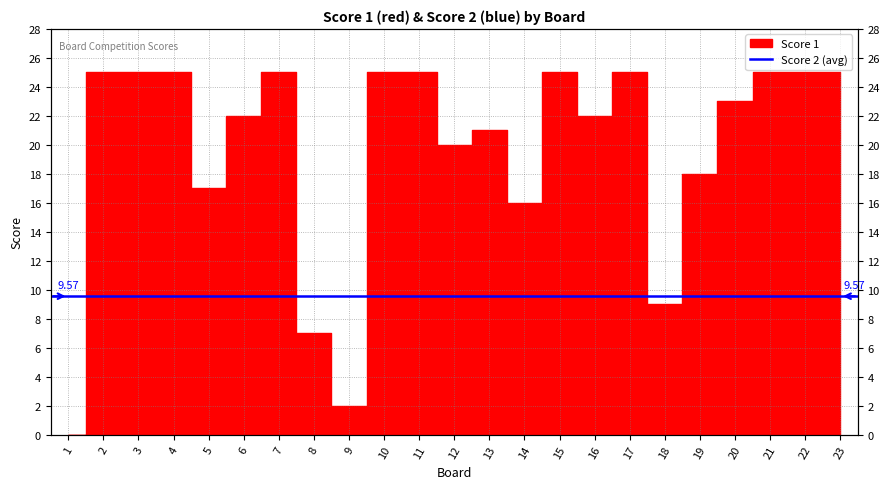

Rank the categories by value from lowest to highest.

1, 9, 8, 18, 14, 5, 19, 12, 13, 6, 16, 20, 2, 3, 4, 7, 10, 11, 15, 17, 21, 22, 23